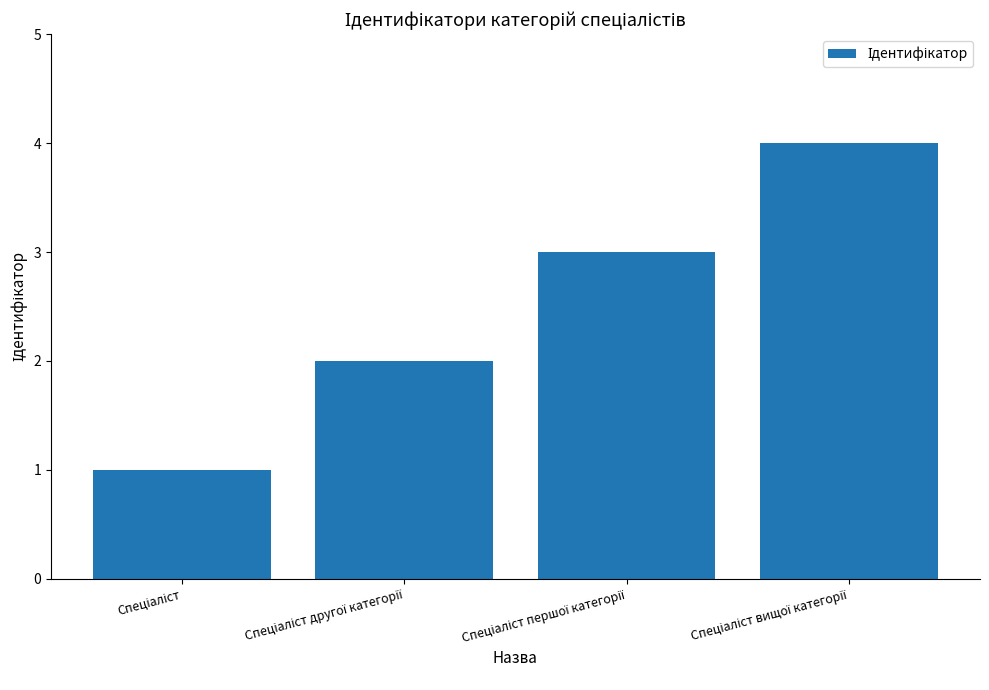

What is the greatest value displayed?

4